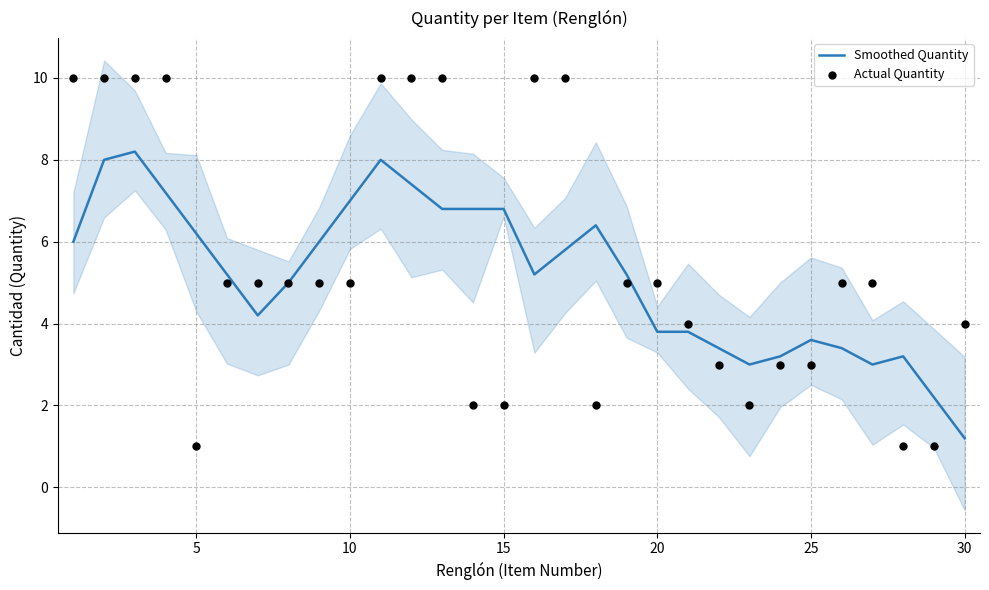

What is the highest value of the Smoothed Quantity series?

8.2